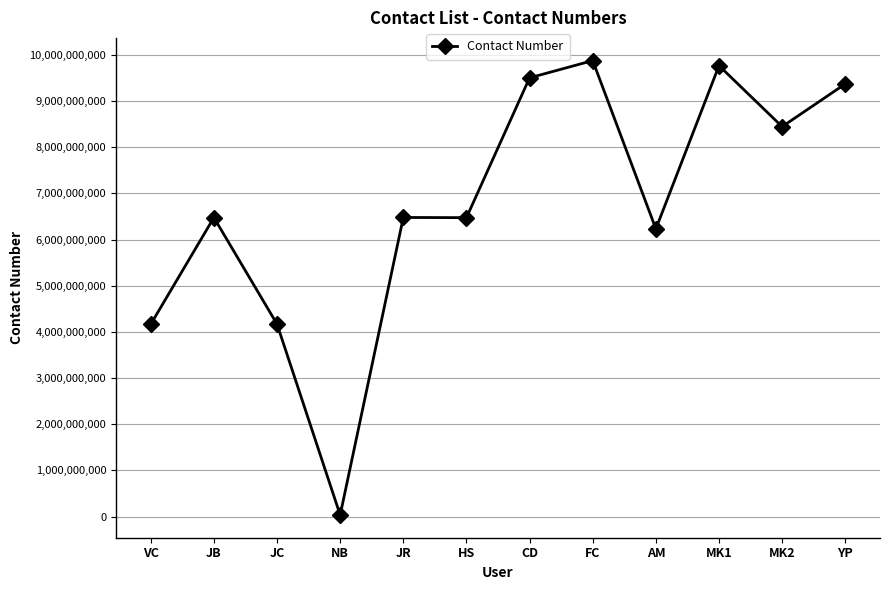

How many data points does each series have?

12